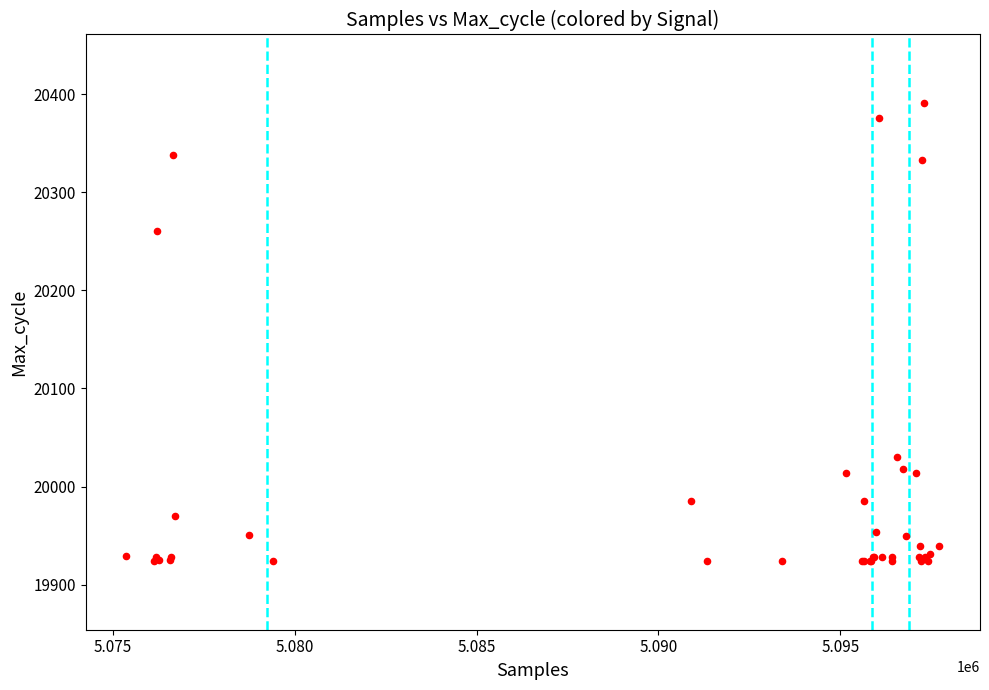

What Y value in the scatter plot is closest to 20157?

20261